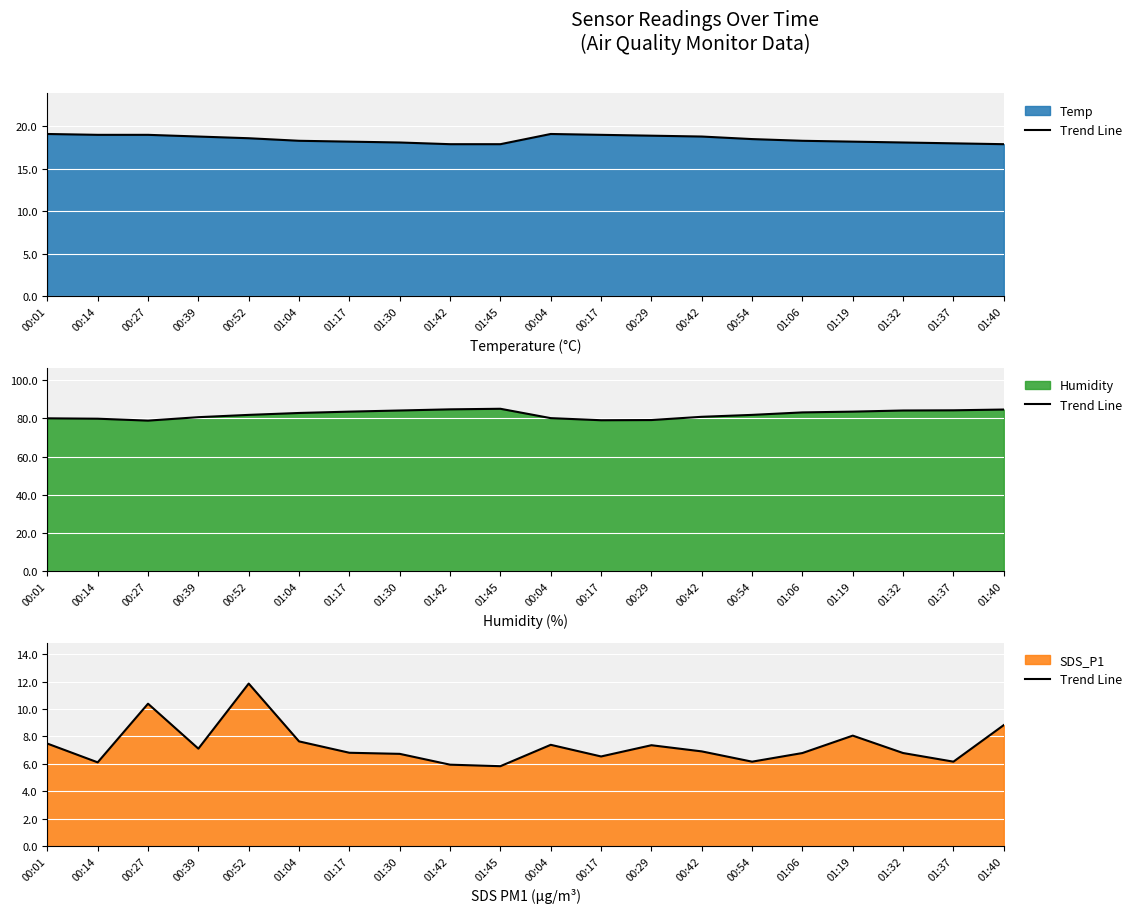

How many values exceed 6?

18